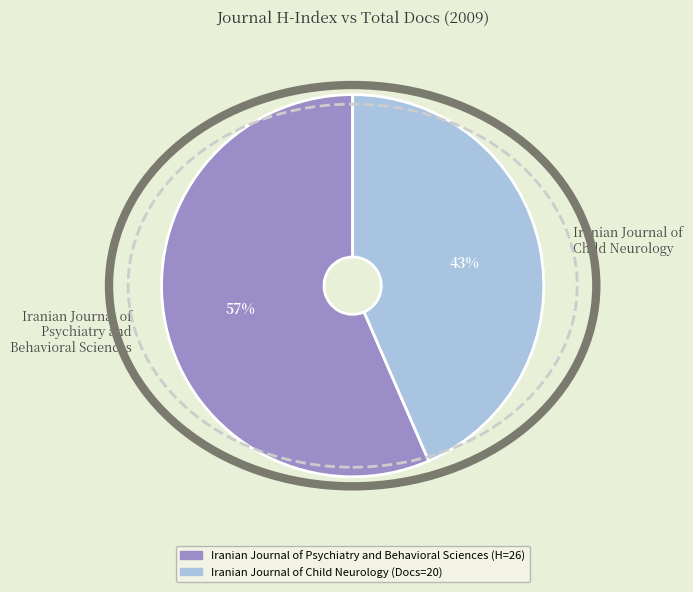

To the nearest percent, what percentage of the pie is Iranian Journal of Psychiatry and Behavioral Sciences?

57%